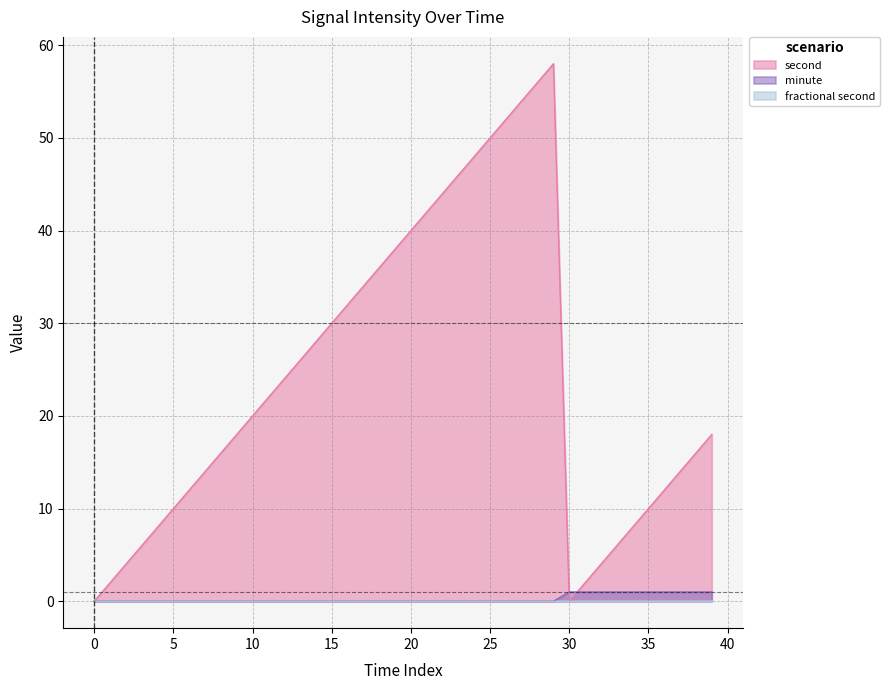

Which series changed the most between 32 and 35?

second